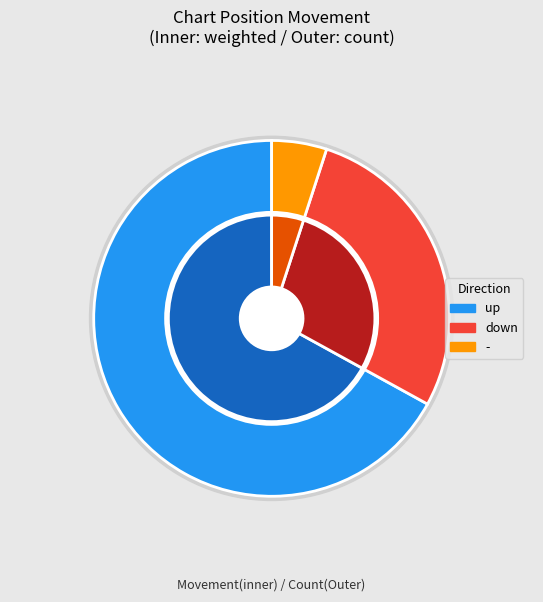

Do down and - together represent more than half of the pie?

No